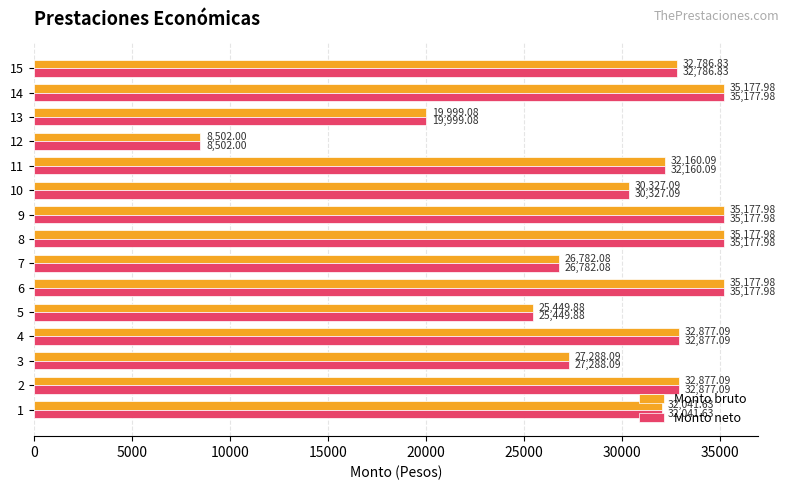

What are all the series names shown in the legend?

Monto bruto, Monto neto